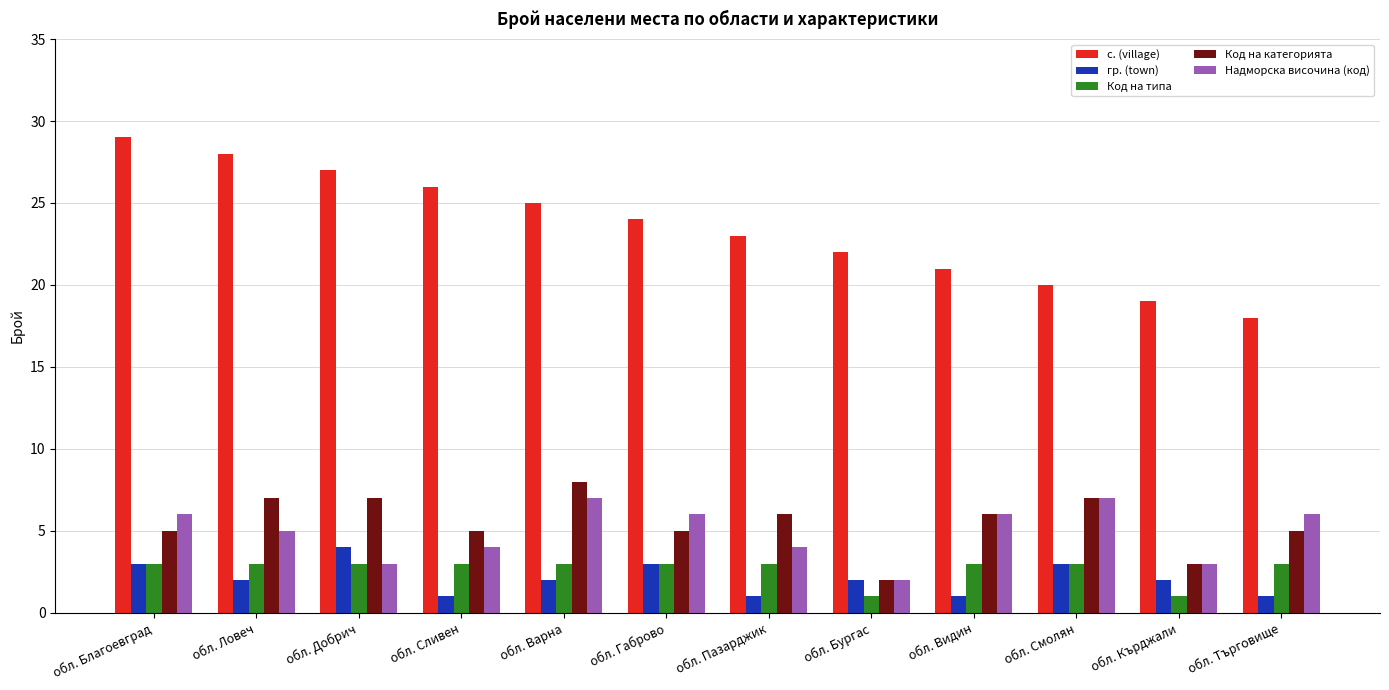

Is the value of Код на категорията at обл. Сливен greater than the value of Надморска височина (код) at обл. Смолян?

No